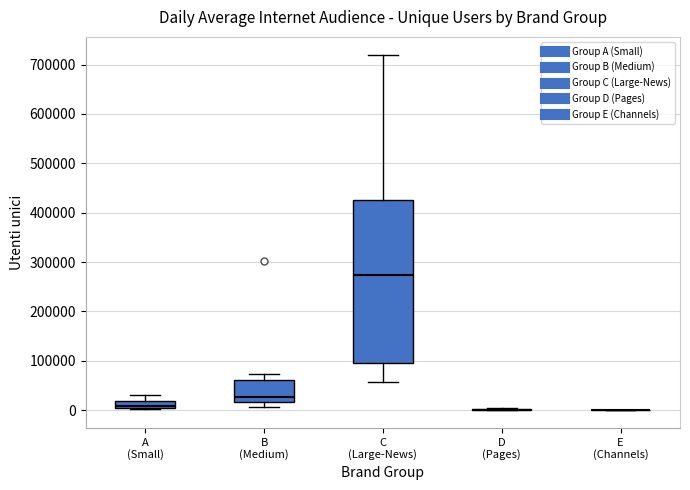

Where does the median line of the box for B (Medium) sit on the y-axis? The values are not printed on the chart, so give them approximately, as read against the axis.

30000